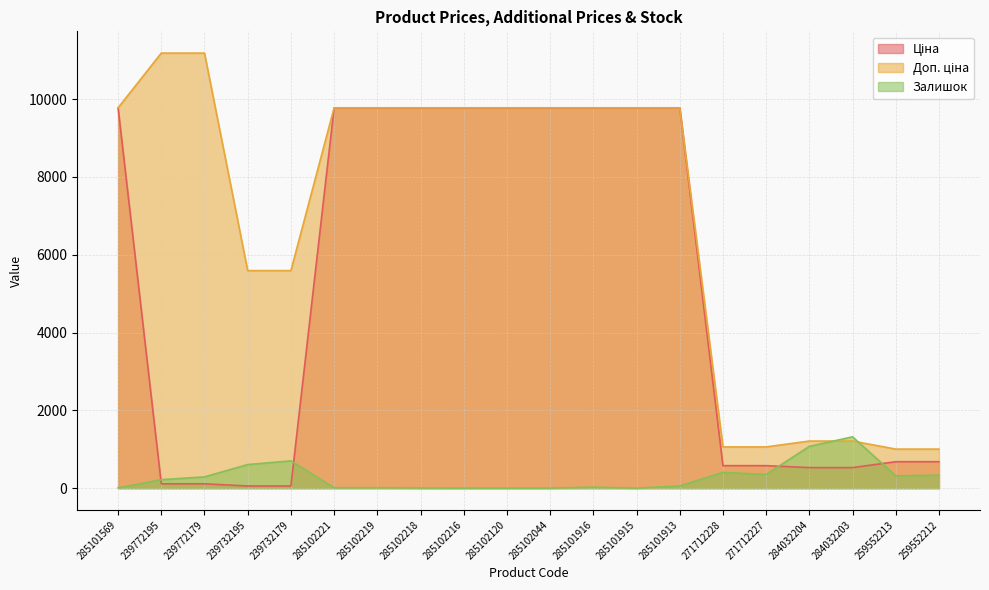

List the series in order of their overall mean, lowest first.

Залишок, Ціна, Доп. ціна